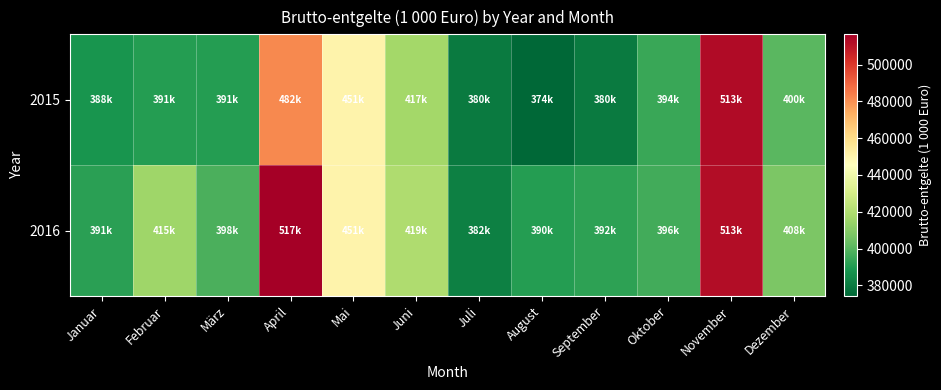

What is the maximum value shown in the chart?

516546.5